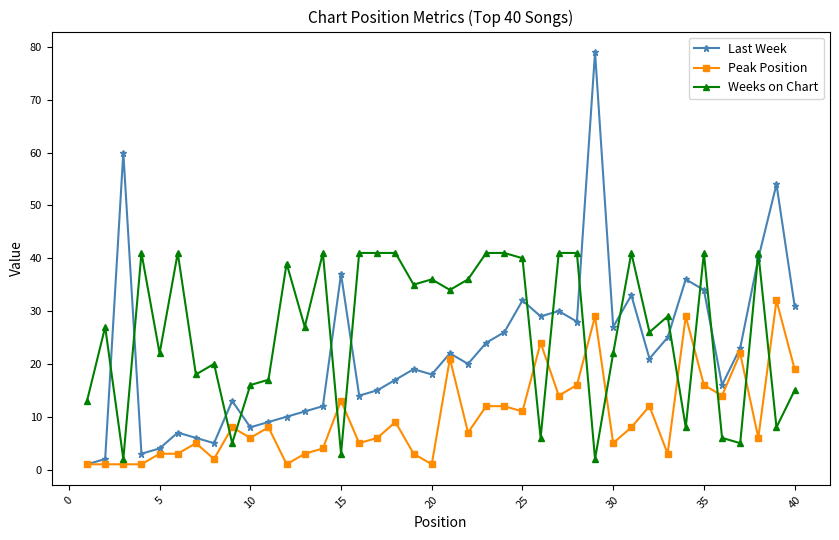

Which series ends up on top after the final intersection of Peak Position and Weeks on Chart?

Peak Position